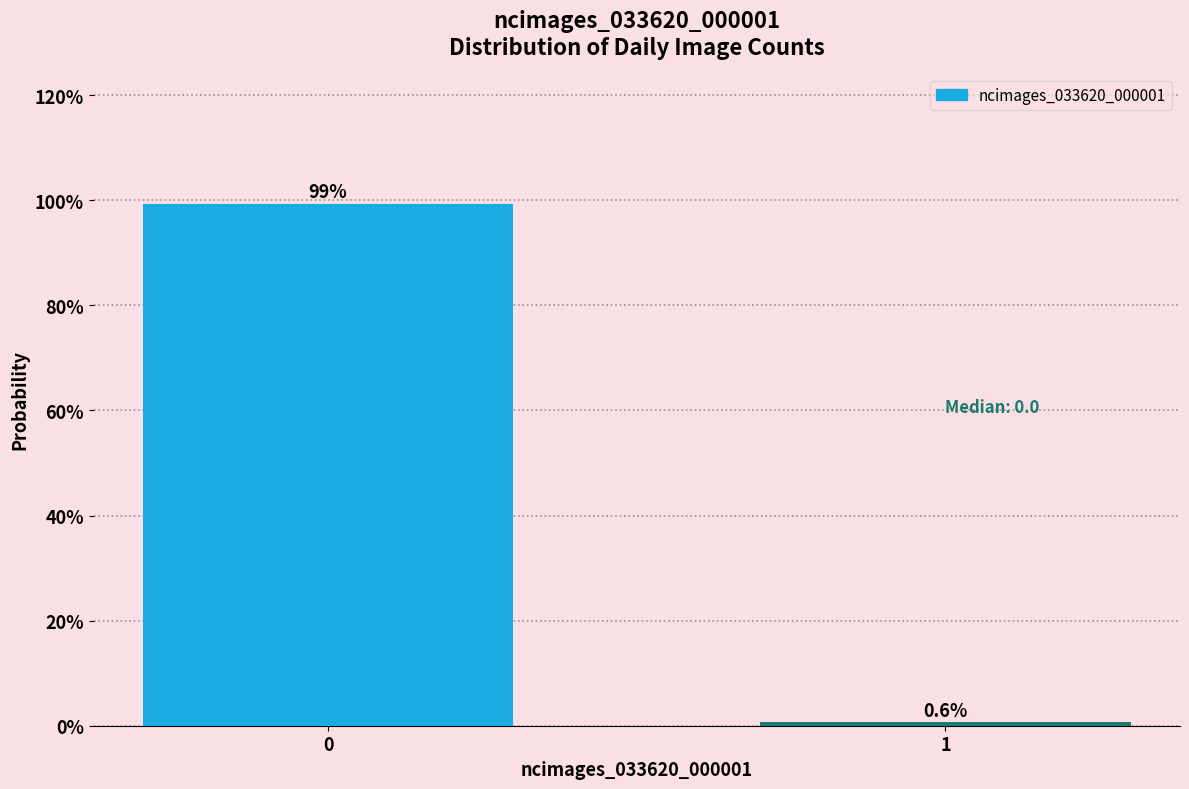

Reading left to right, extract all data points from this chart.

0=99.4	1=0.6